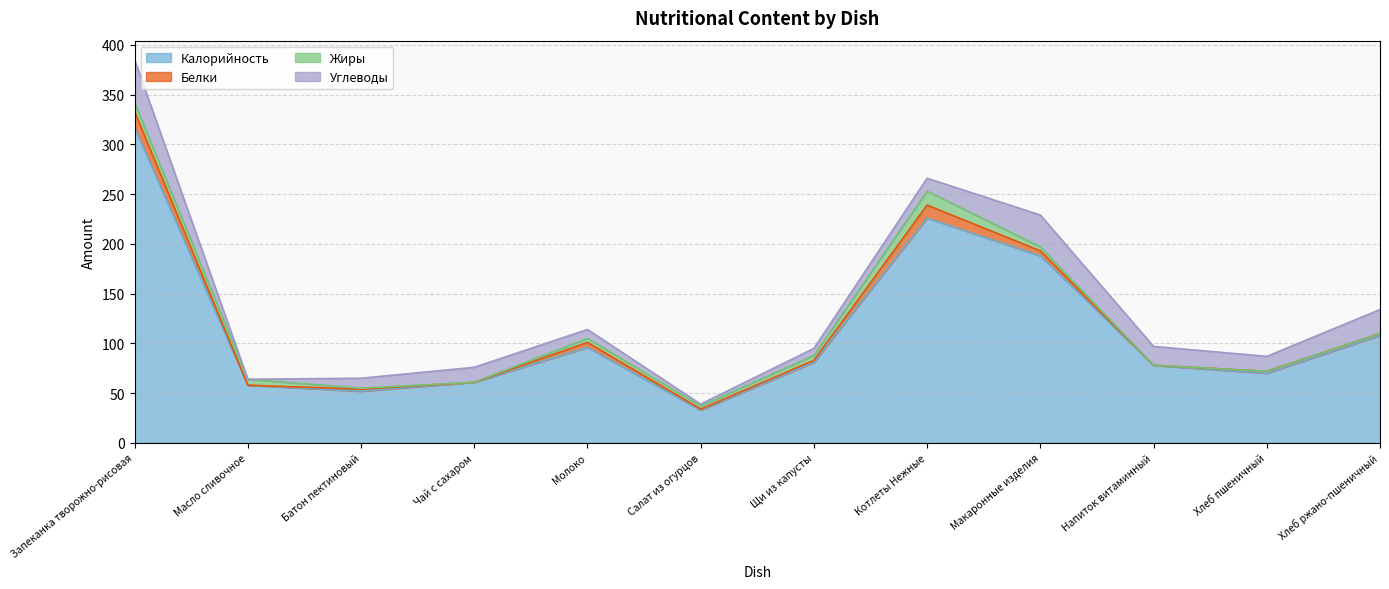

Which series ends up on top after the final intersection of Углеводы and Жиры?

Углеводы